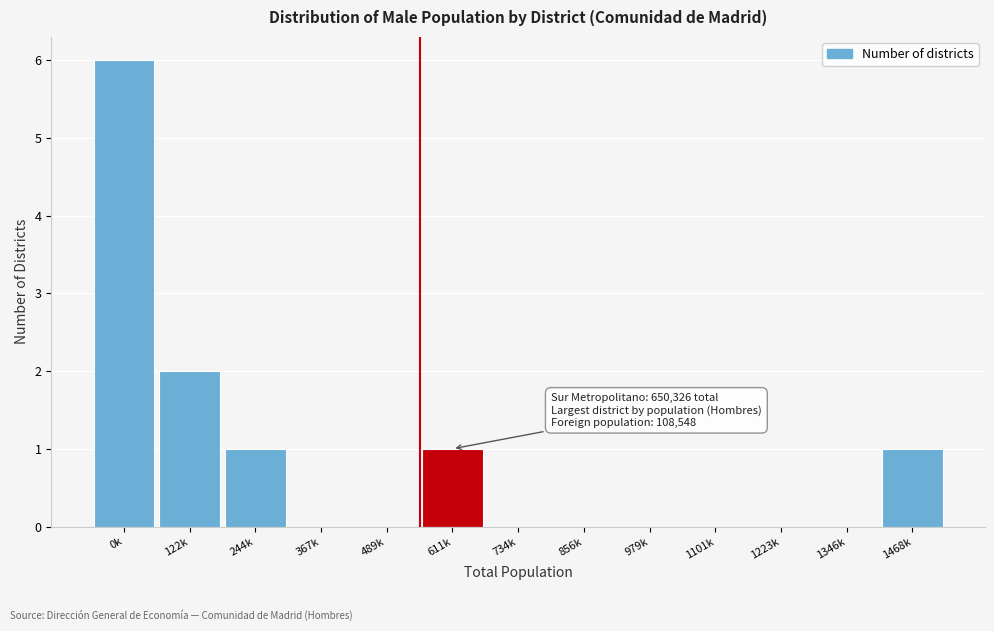

Reading right to left, transcribe all the data shown in this chart.

1468k=1	1346k=0	1223k=0	1101k=0	979k=0	856k=0	734k=0	611k=1	489k=0	367k=0	244k=1	122k=2	0k=6